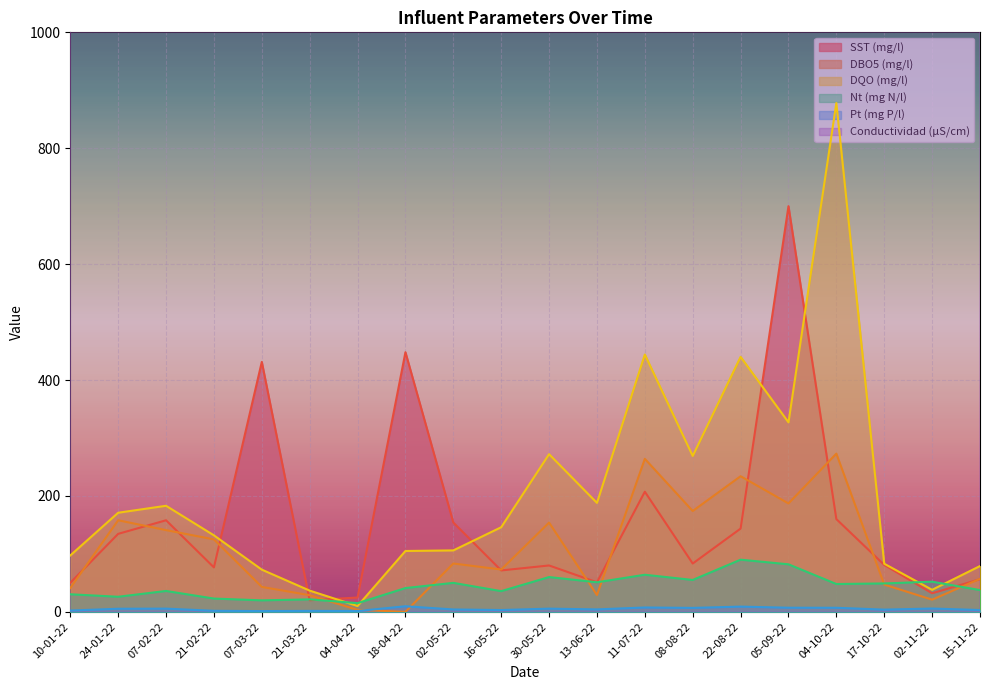

Which series has the largest total across all categories?

Conductividad (µS/cm)